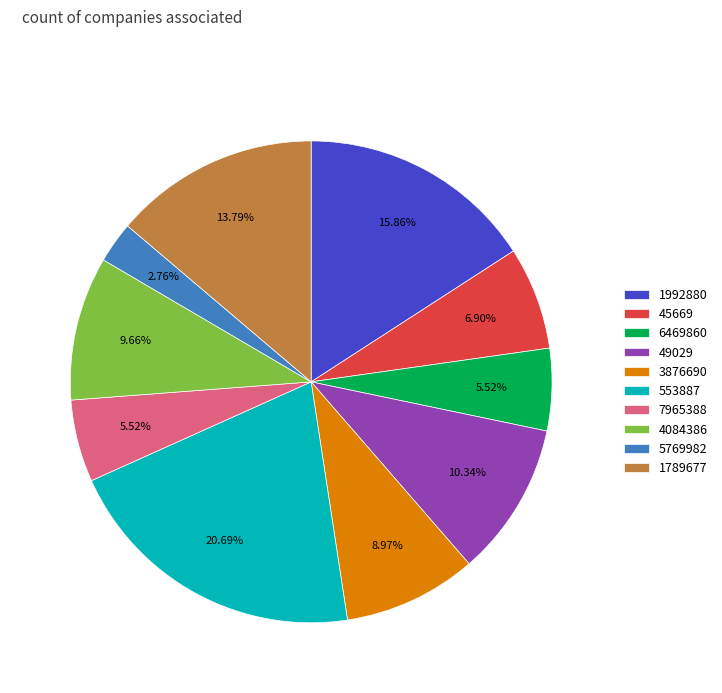

Is there a majority slice in this chart?

No